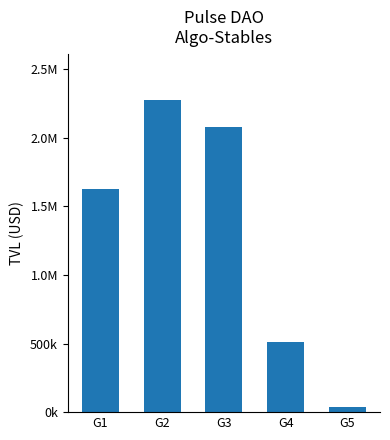

What is the average value?

1304808.6